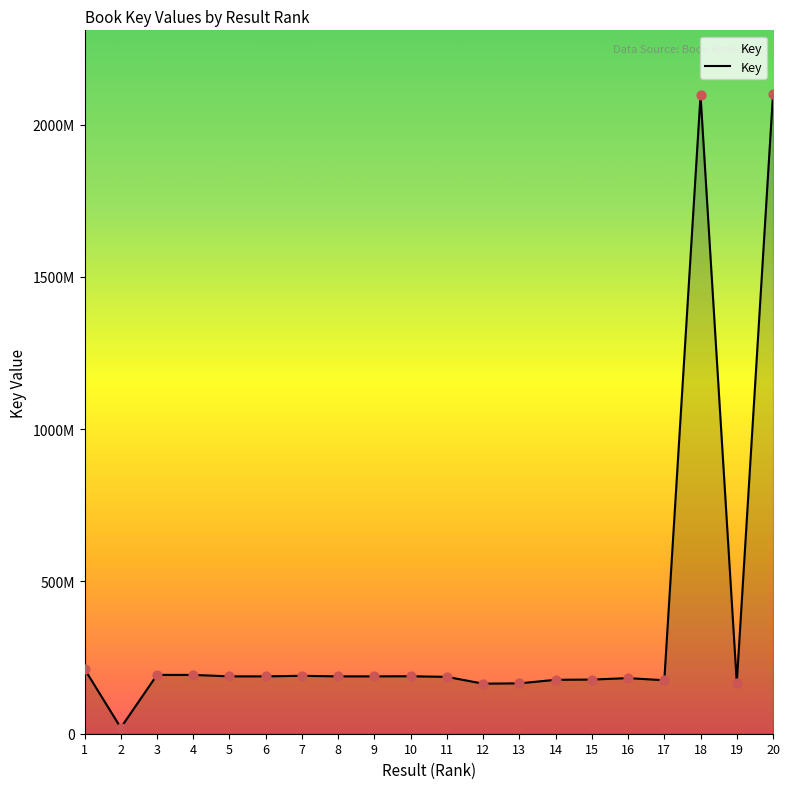

Which has a higher value, 16 or 7?

7